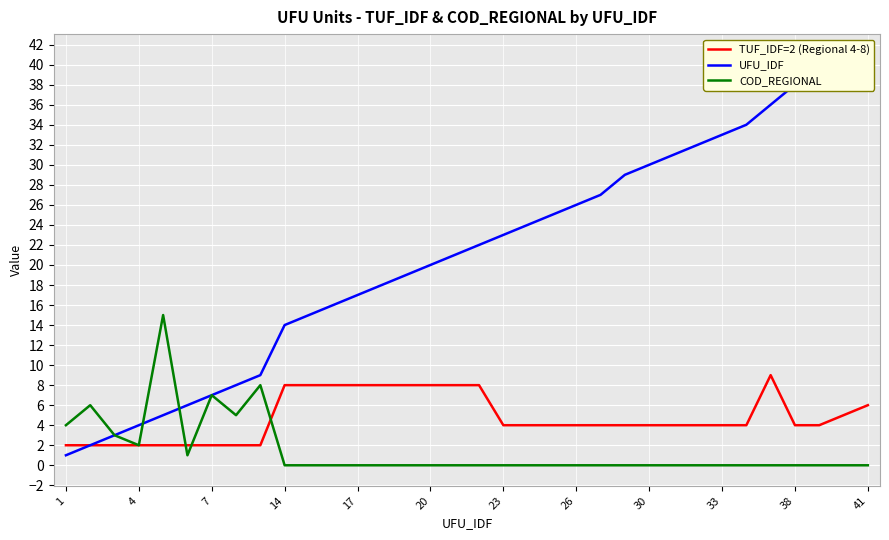

True or false: TUF_IDF=2 (Regional 4-8) has more than 1 interior local peaks.

False